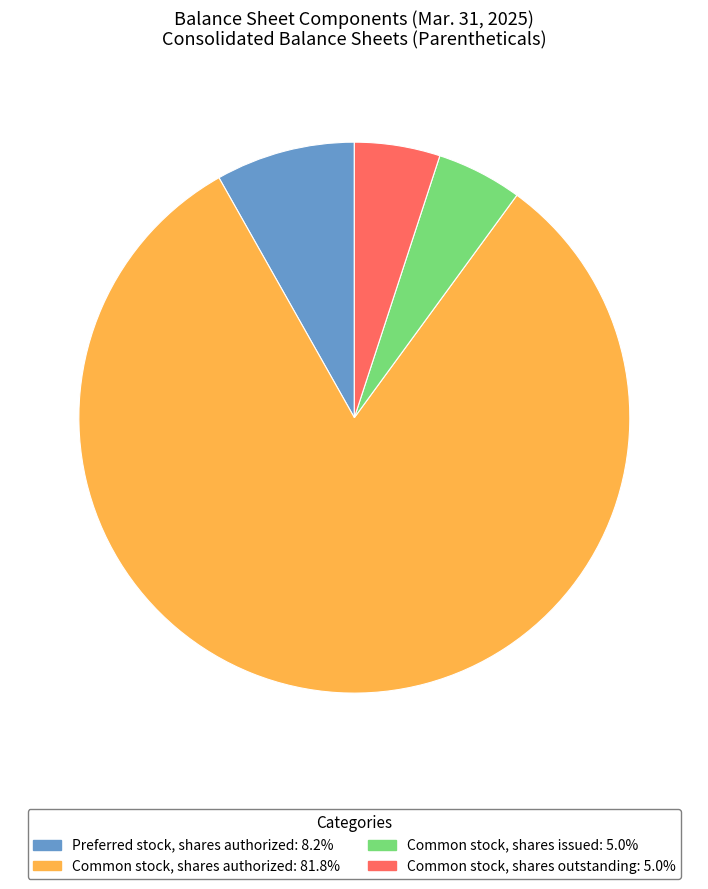

Count the number of slices in the pie.

4